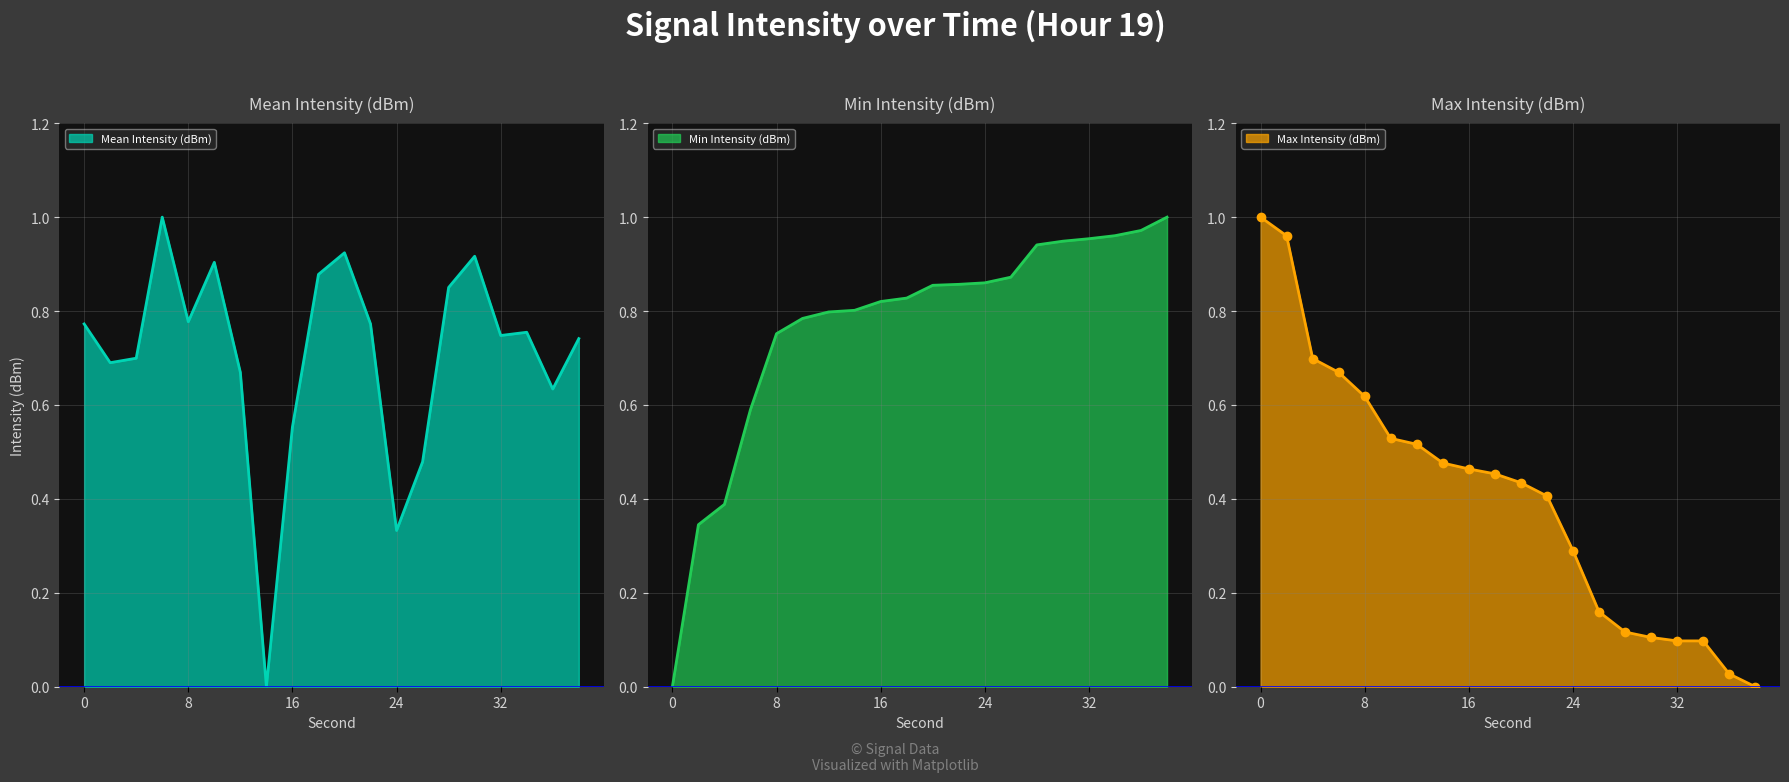

True or false: Mean Intensity (dBm) and Max Intensity (dBm) cross at least once.

True